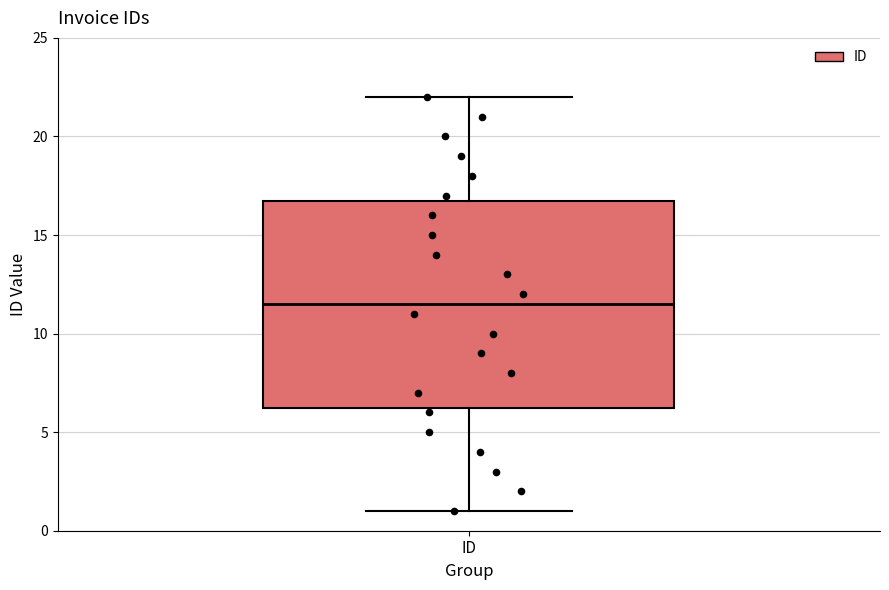

Transcribe this box plot: give where the median line is, the range the box spans, and where the two whiskers end, as read against the y-axis. The values are not printed on the chart, so give them approximately, as read against the axis.

median 11.5, box 6.5 to 17.0, whiskers 1.0 to 22.0